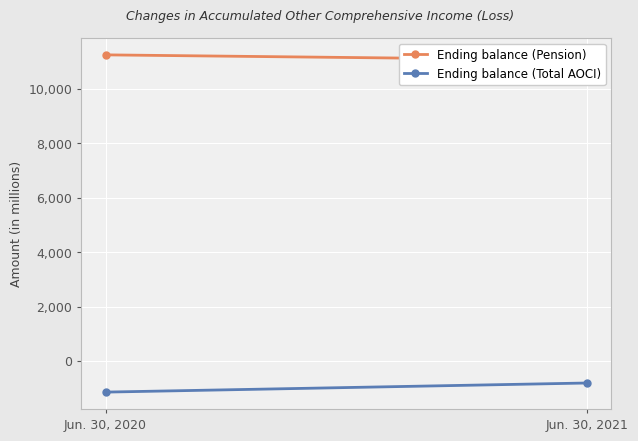

At which category is the sum across all series the highest?

Jun. 30, 2021